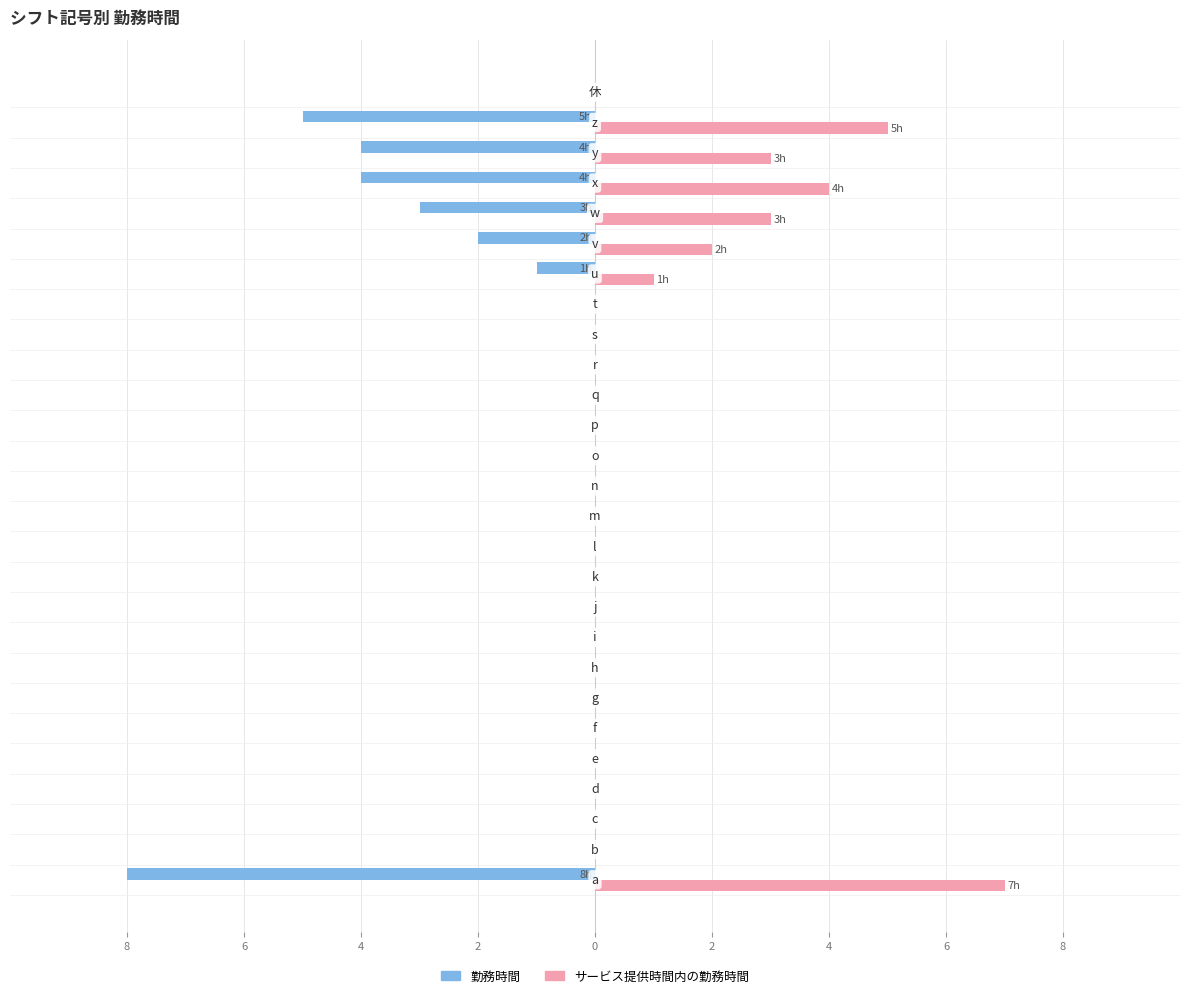

What are all the series names shown in the legend?

勤務時間, サービス提供時間内の勤務時間